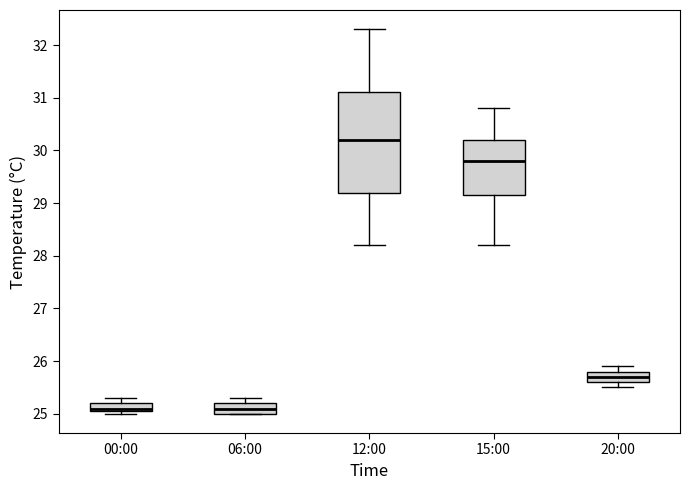

Where does the median line of the box for 06:00 sit on the y-axis? The values are not printed on the chart, so give them approximately, as read against the axis.

25.1